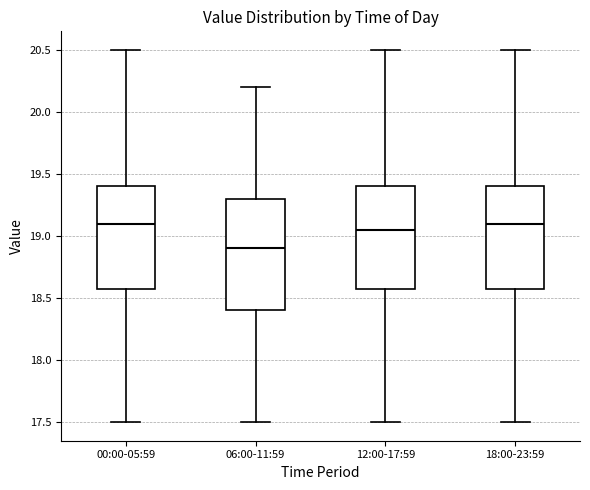

Where is the lower edge of the box for 06:00-11:59 on the y-axis? The values are not printed on the chart, so give them approximately, as read against the axis.

18.40